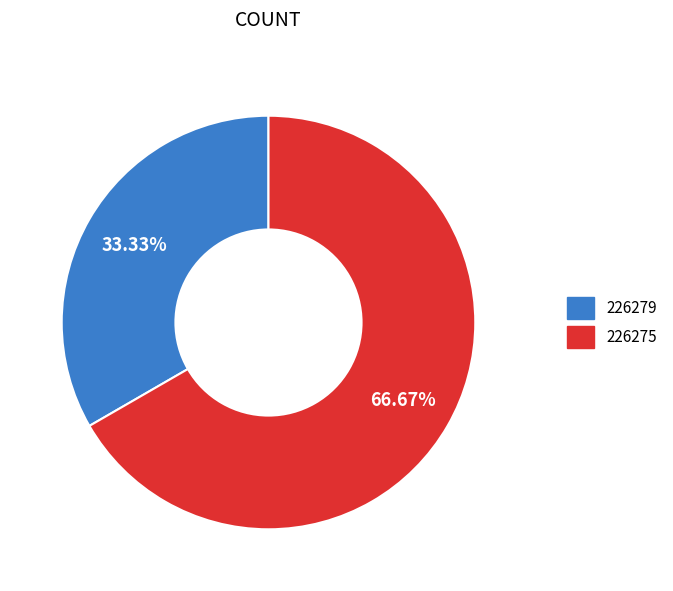

What is the total percentage of 226279 and 226275?

100.0%